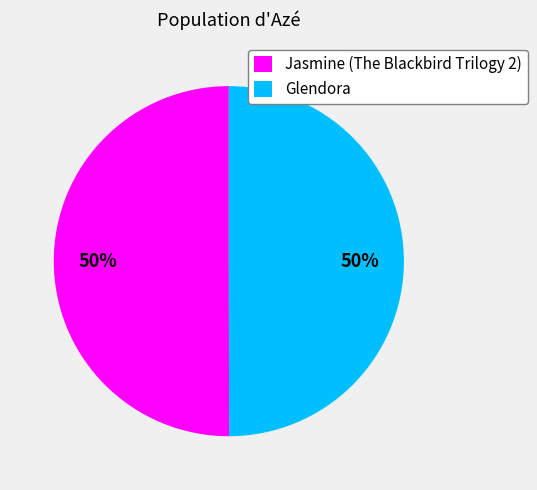

Approximately how many times larger is the value at Glendora compared to Jasmine (The Blackbird Trilogy 2)?

1.0